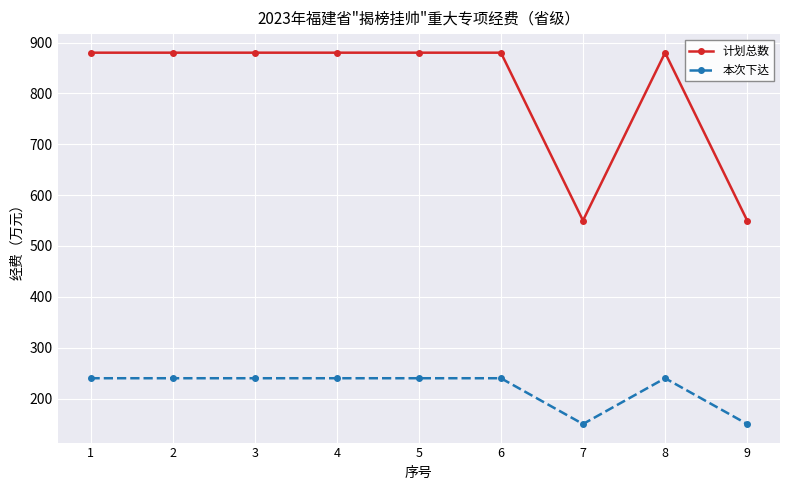

How many values in the 计划总数 series are below 880?

2